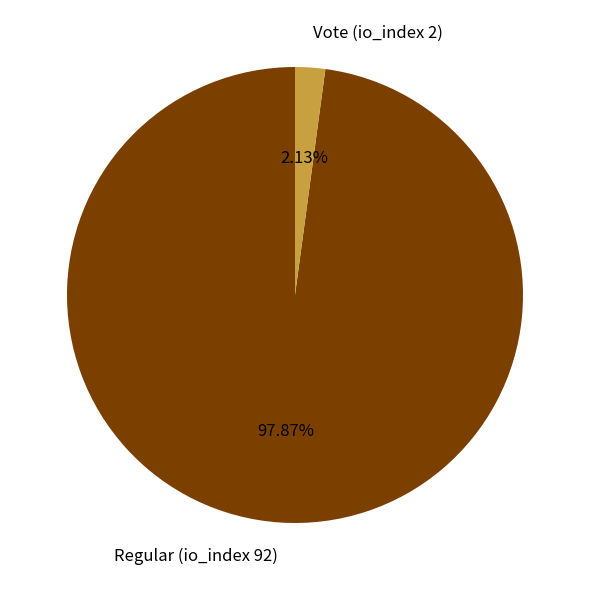

What is the largest slice in the pie chart?

Regular (io_index 92)